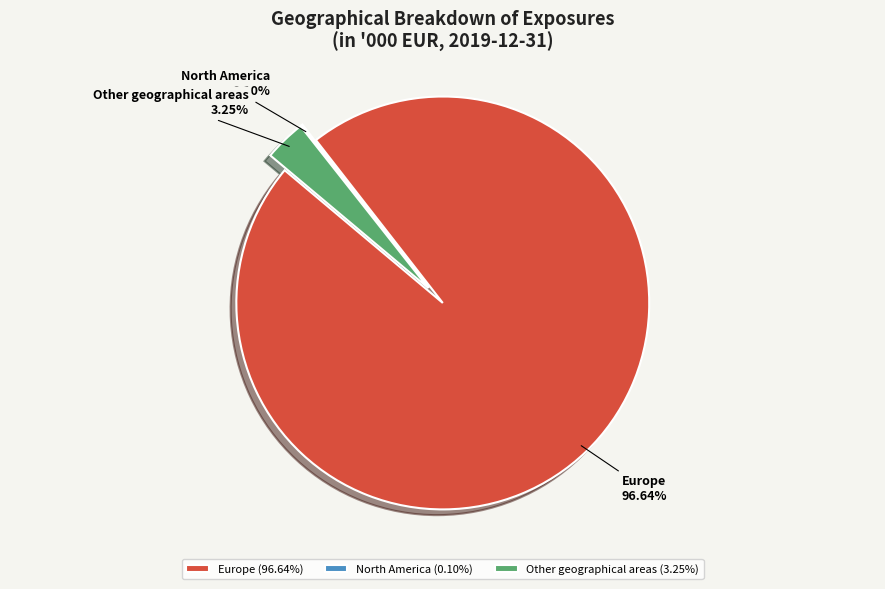

To the nearest percent, what is the difference between the largest and smallest slice percentages?

97%